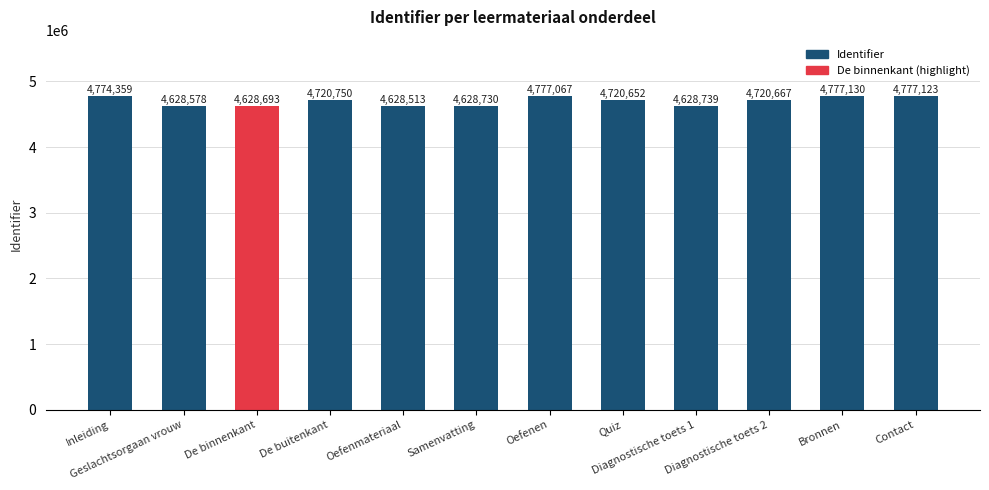

What is the label of the 1st bar from the left?

Inleiding